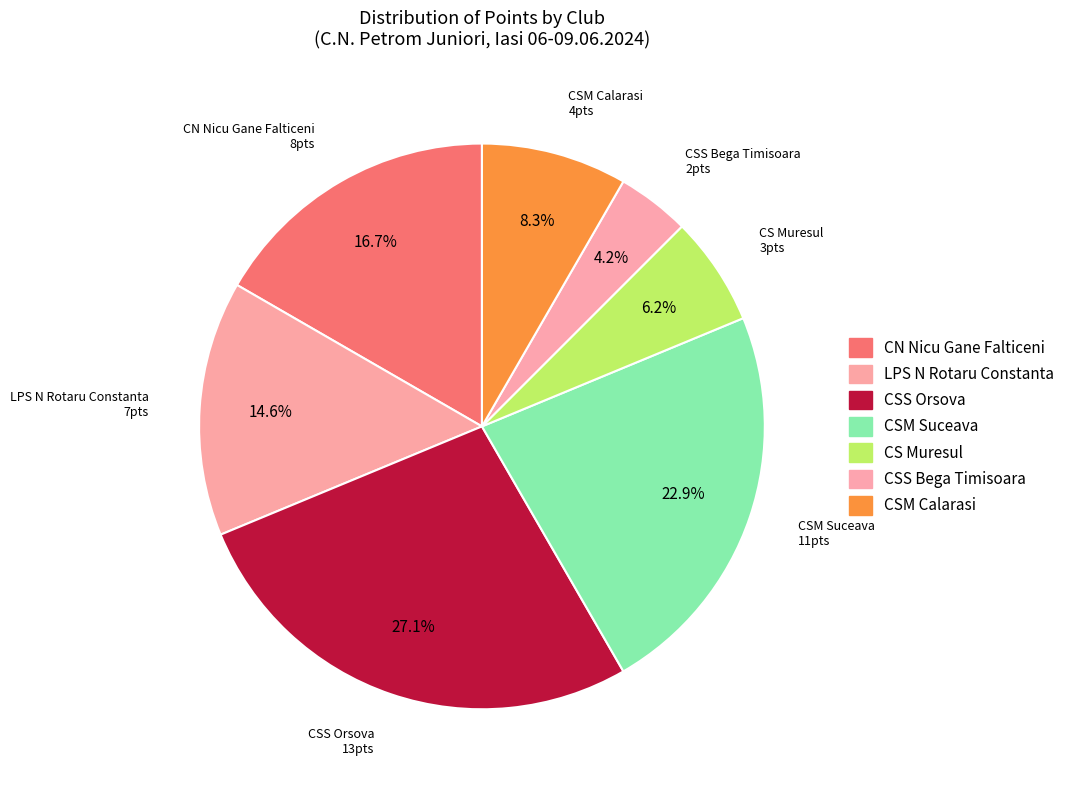

How many slices are in this pie chart?

7